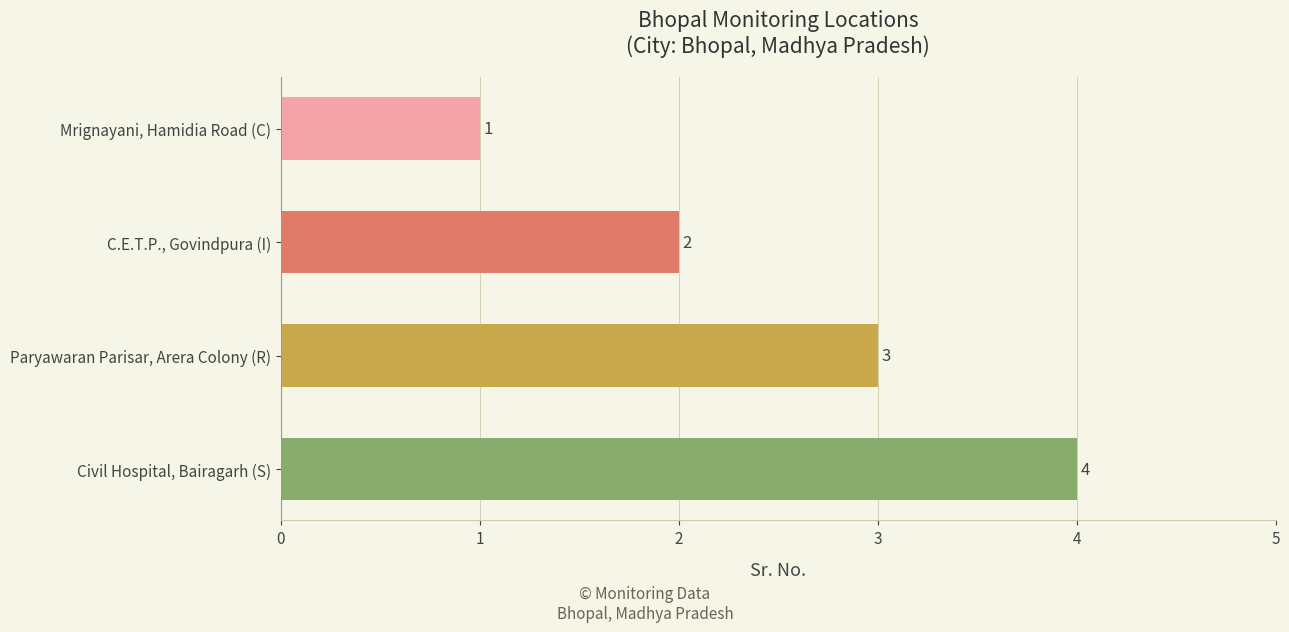

What is the value of the 2nd bar from the top?

2